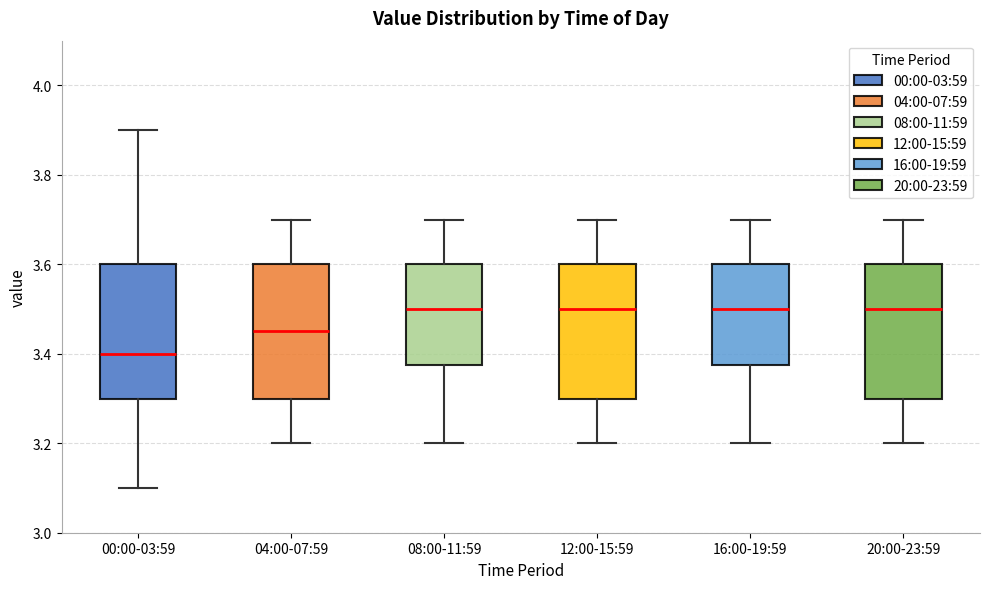

Where does the lower whisker of the box for 12:00-15:59 end on the y-axis? The values are not printed on the chart, so give them approximately, as read against the axis.

3.20